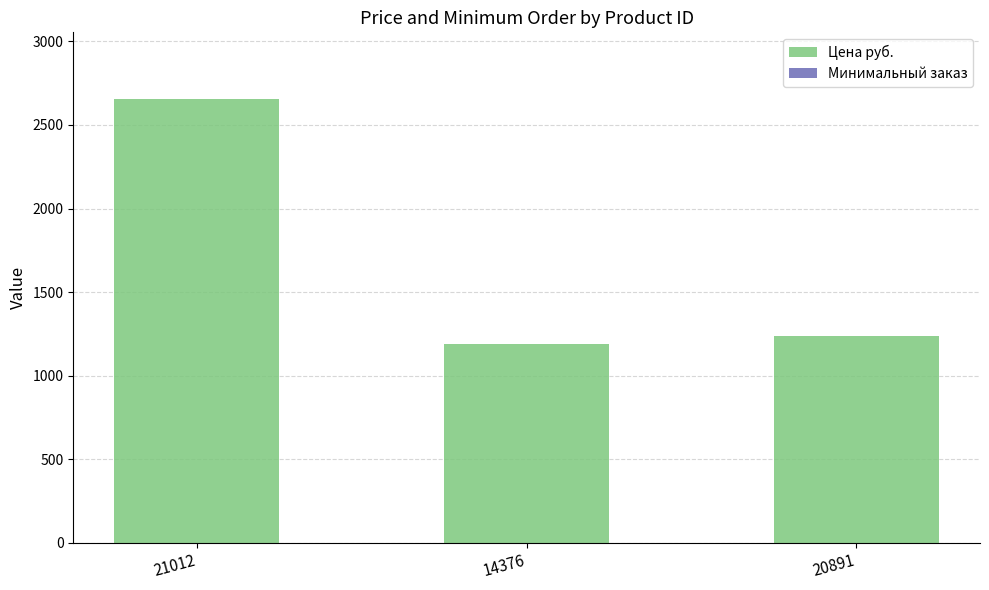

At which category is the sum across all series the highest?

21012